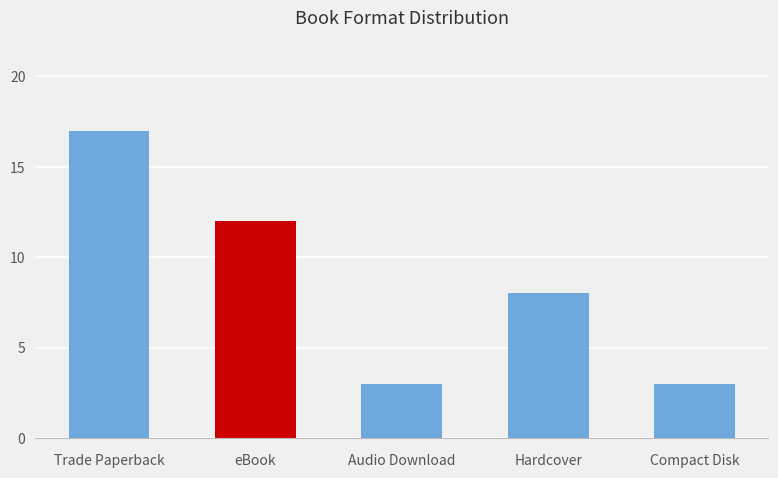

How many values are between 3 and 12?

4